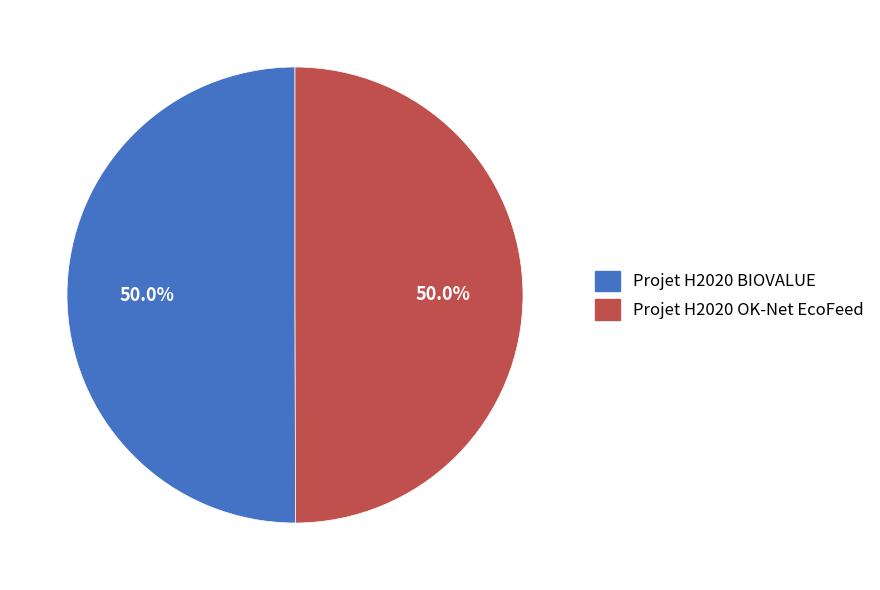

To the nearest percent, what is the combined percentage of Projet H2020 BIOVALUE and Projet H2020 OK-Net EcoFeed?

100%